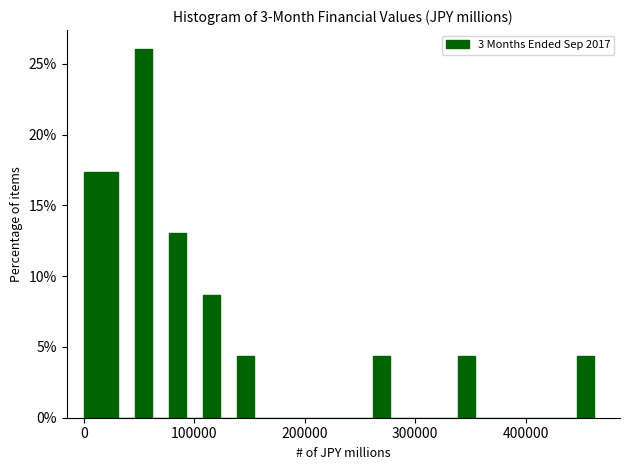

Read against the x-axis, roughly where is the centre of the tallest bar?

50000